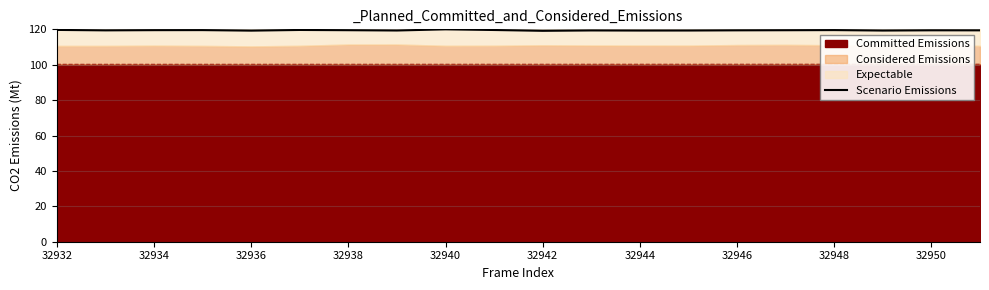

How many interior local valleys (lower than both neighbors) does the data have?

6